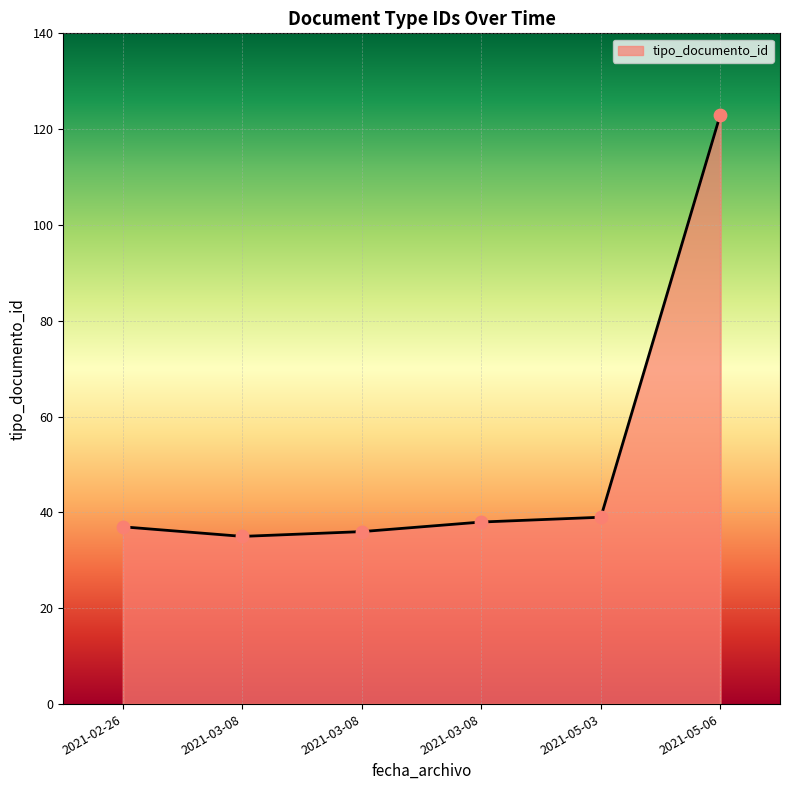

How many series are shown in this chart?

1